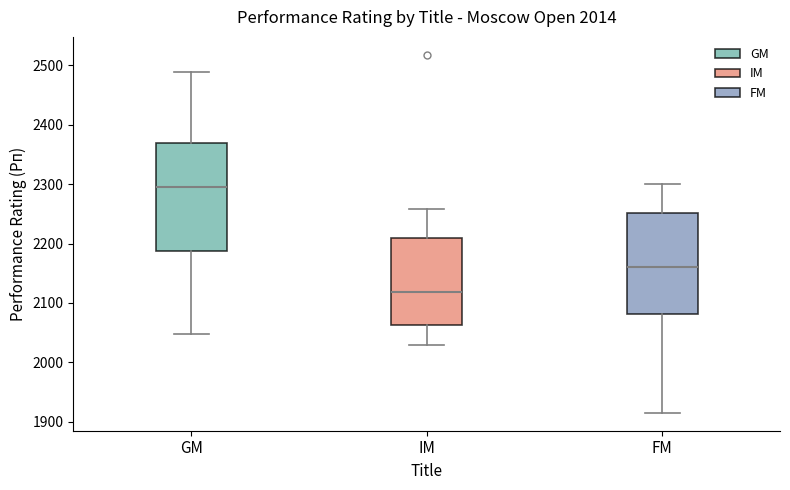

Which box has the lowest median line?

IM